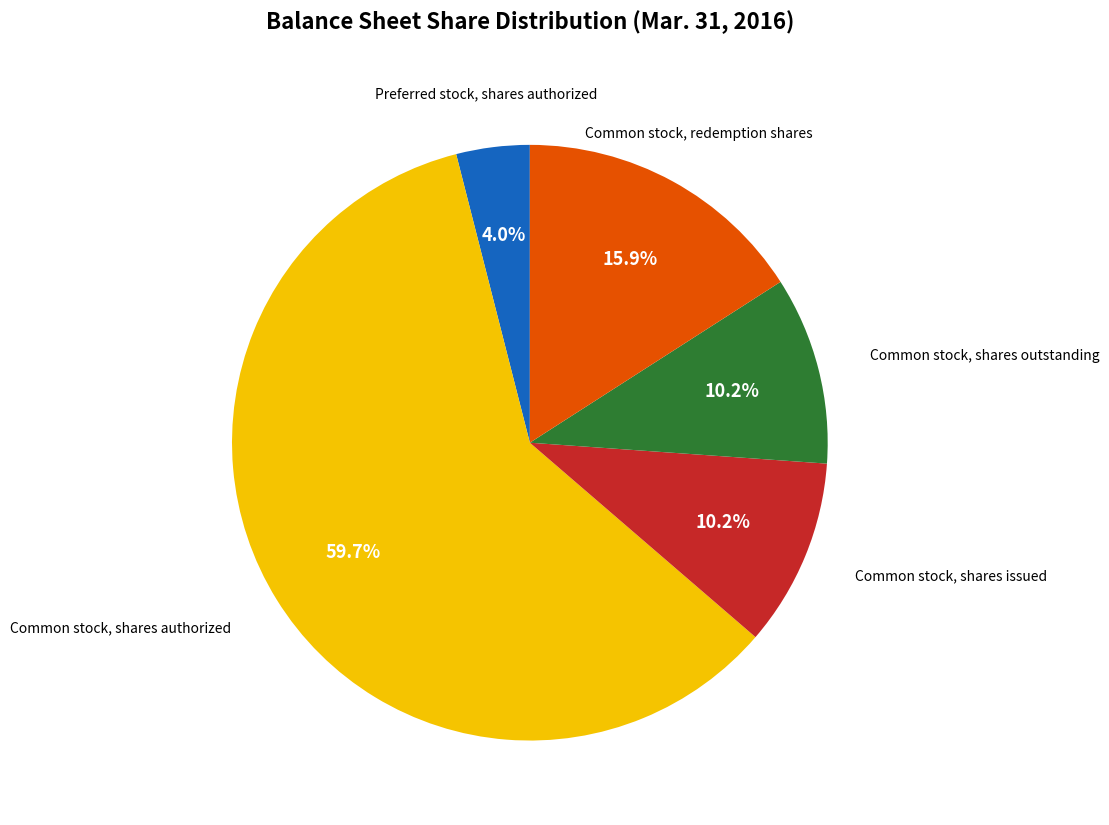

Does any single category account for the majority?

Yes